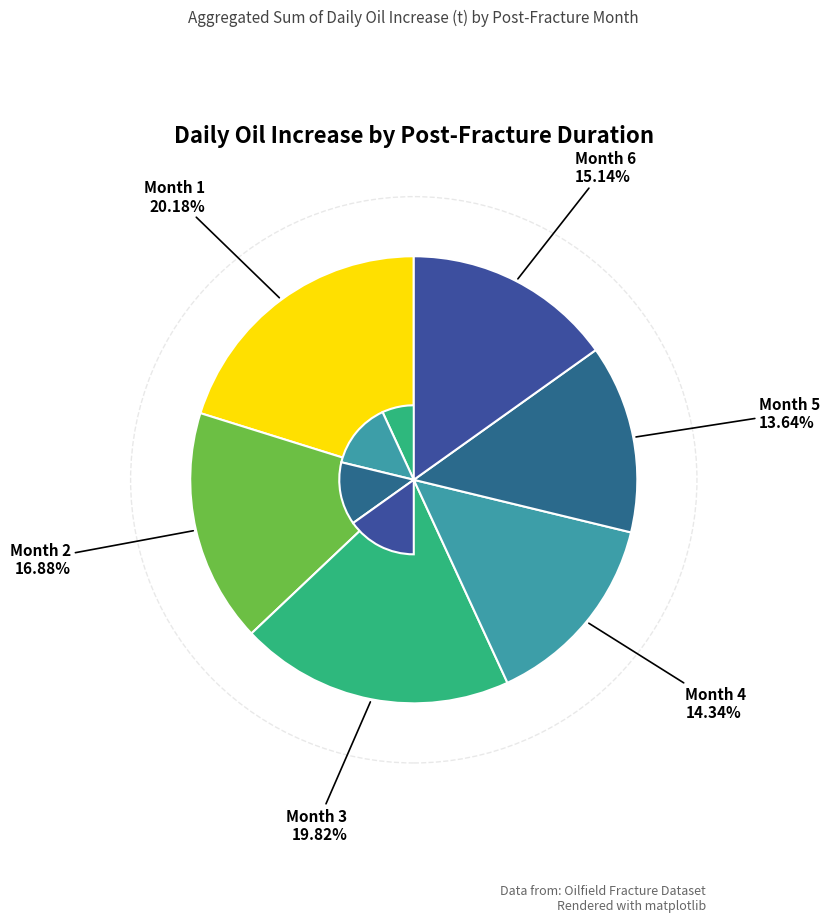

How many slices are in this pie chart?

6